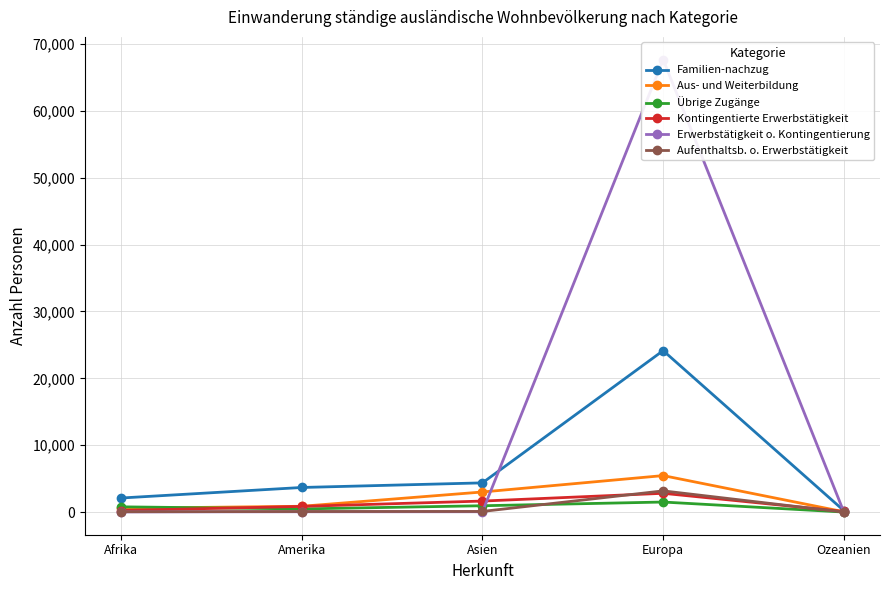

What is the value of the Übrige Zugänge point at the 2nd from the left?

481